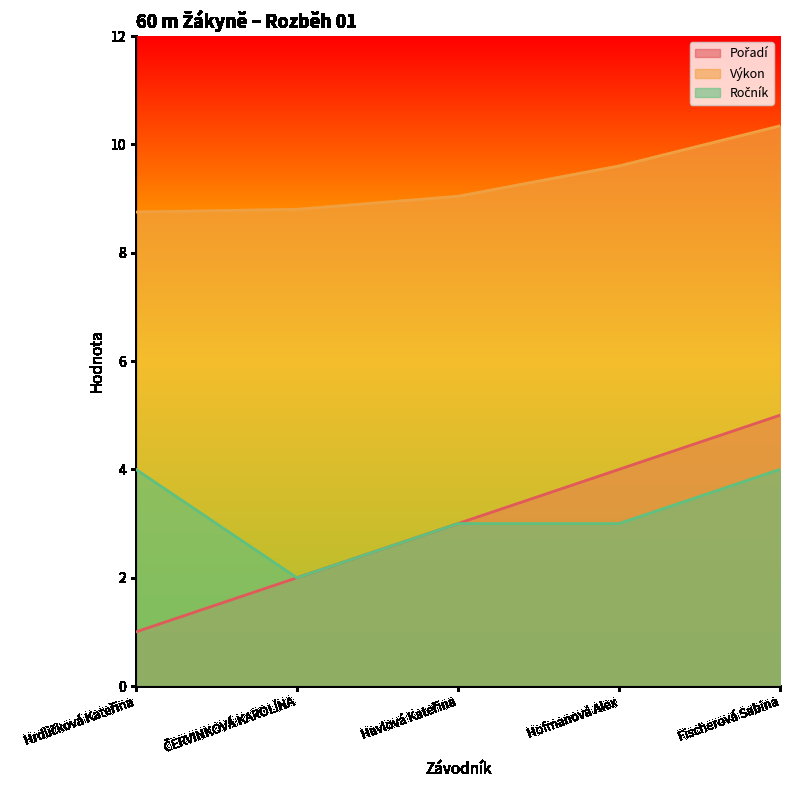

What is the difference between the maximum and minimum values in the Výkon series?

1.6